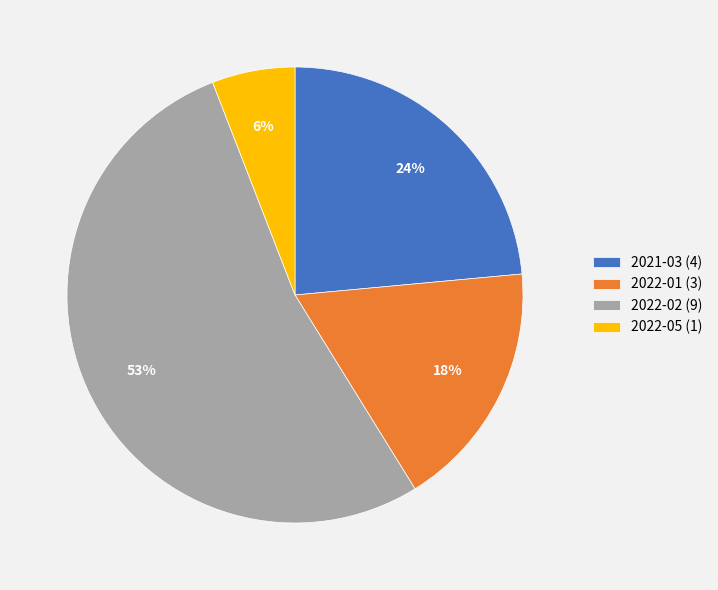

Count the number of slices in the pie.

4